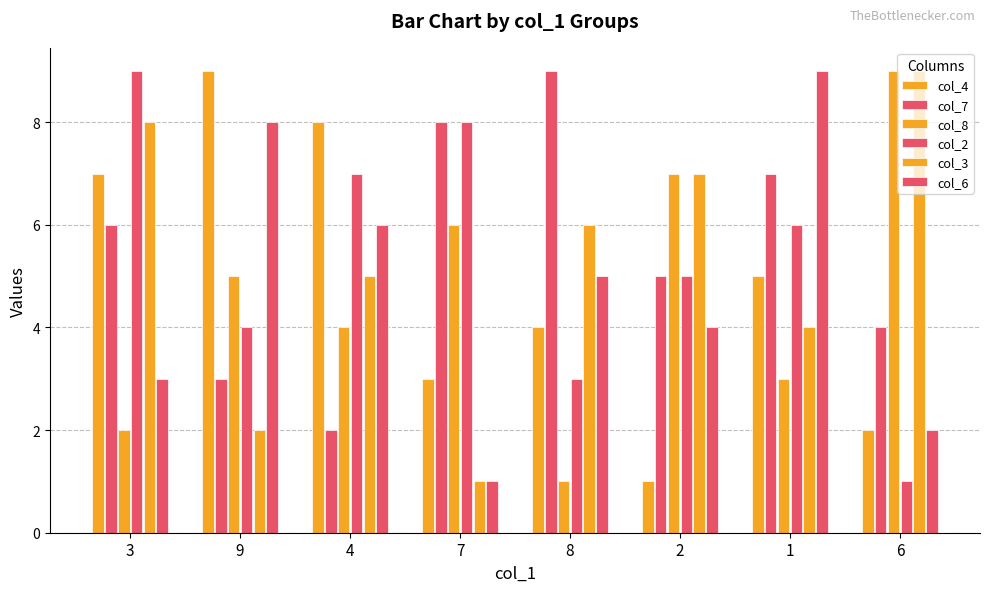

The col_3 series shows 2 at 1. True or false?

False